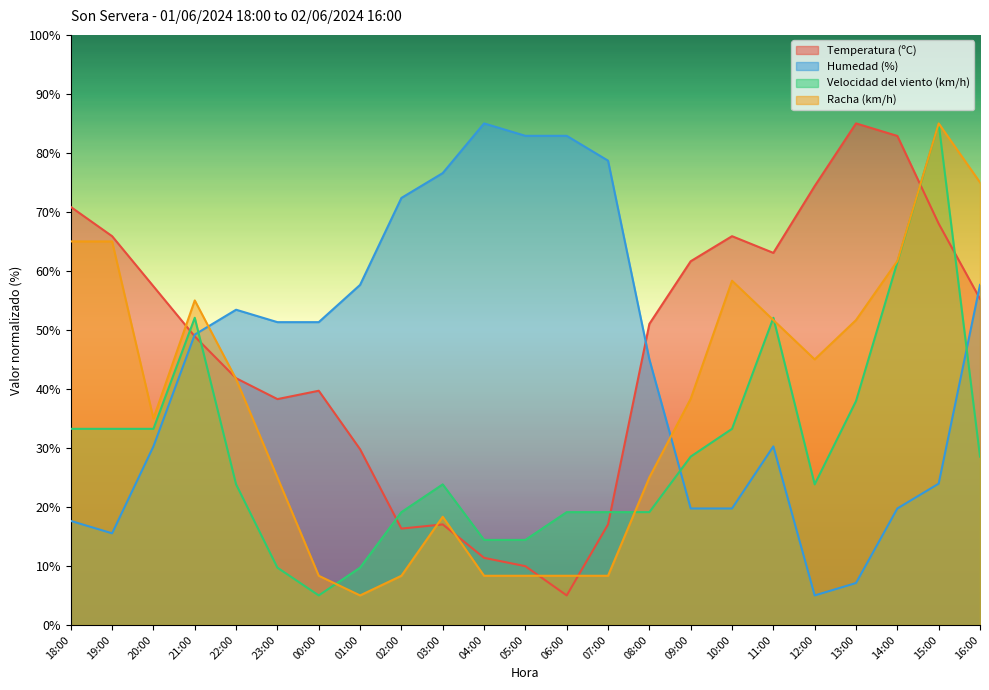

Reading right to left, extract all data points from this chart.

Temperatura (ºC): 55.3	68.0	82.9	85.0	74.4	63.1	65.9	61.6	51.0	17.0	5.0	10.0	11.4	17.0	16.3	29.8	39.7	38.3	41.8	48.9	57.4	65.9	70.8
Humedad (%): 57.6	23.9	19.7	7.1	5.0	30.3	19.7	19.7	45.0	78.7	82.9	82.9	85.0	76.6	72.4	57.6	51.3	51.3	53.4	49.2	30.3	15.5	17.6
Velocidad del viento (km/h): 28.5	85.0	61.5	37.9	23.8	52.1	33.2	28.5	19.1	19.1	19.1	14.4	14.4	23.8	19.1	9.7	5.0	9.7	23.8	52.1	33.2	33.2	33.2
Racha (km/h): 75.0	85.0	61.7	51.7	45.0	51.7	58.3	38.3	25.0	8.3	8.3	8.3	8.3	18.3	8.3	5.0	8.3	25.0	41.7	55.0	35.0	65.0	65.0